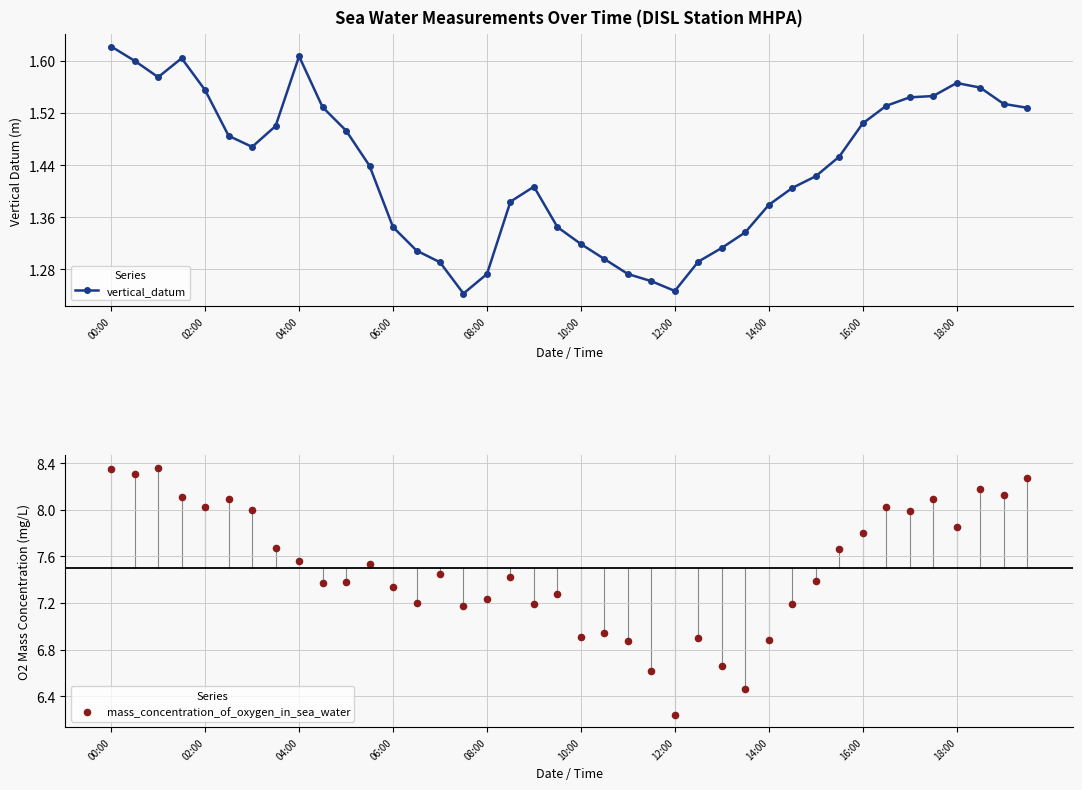

At which category is the sum across all series the highest?

00:00